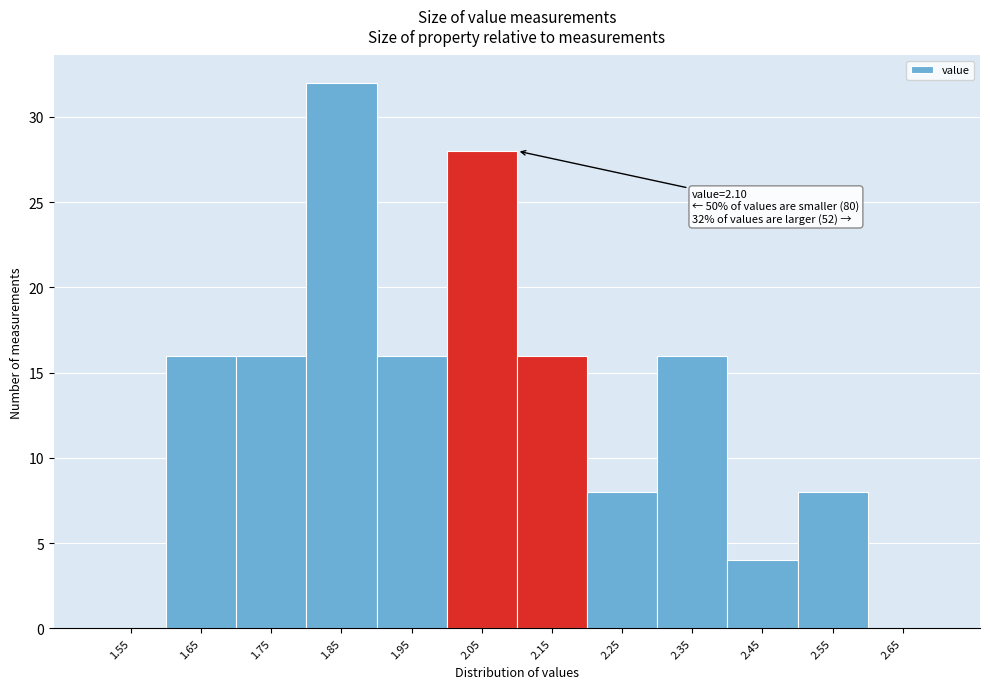

Over which range of the x-axis is the bar tallest?

1.8 to 1.9